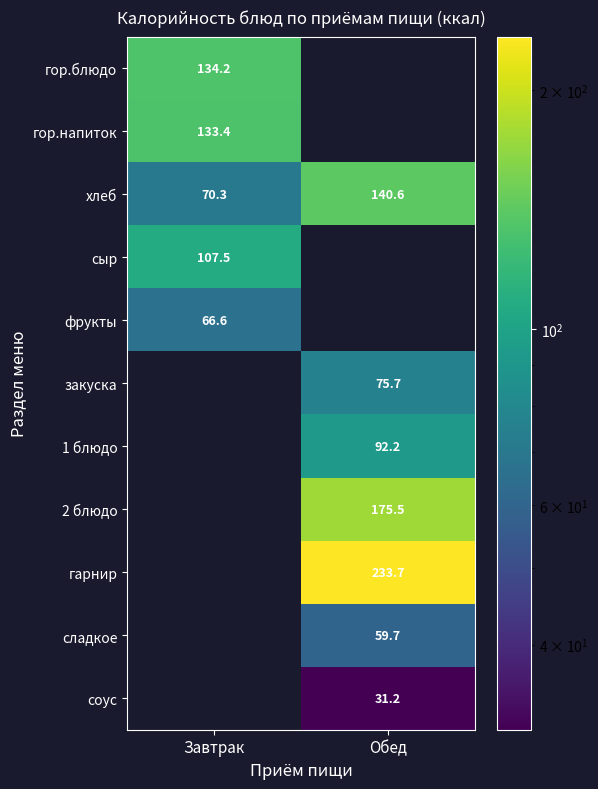

The соус series shows 31.2 at Обед. True or false?

True